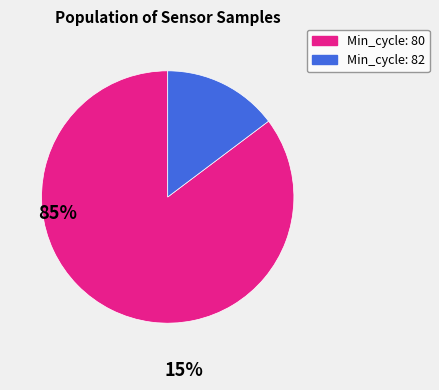

Is there a majority slice in this chart?

Yes